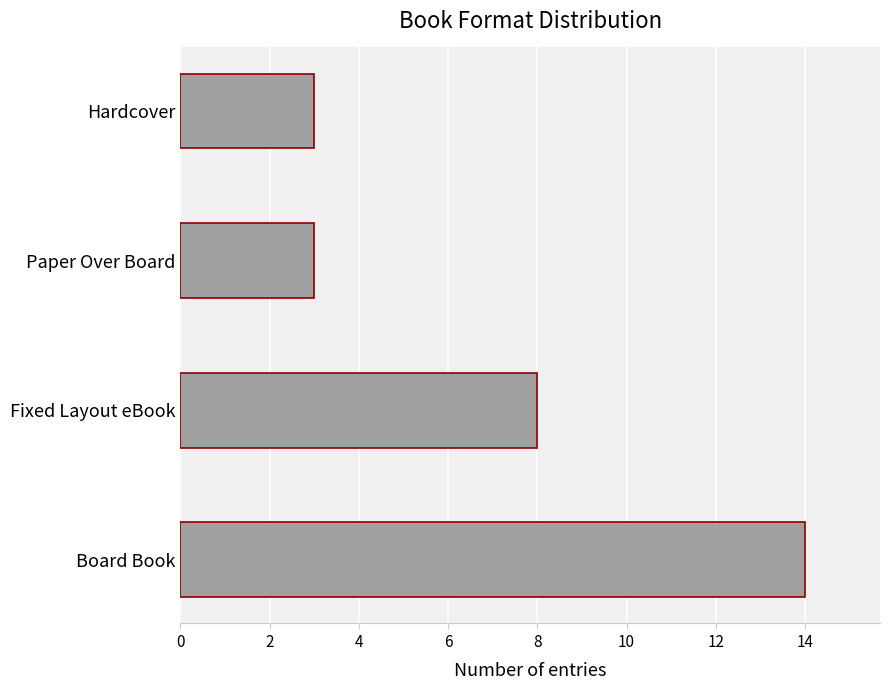

What is the approximate value at Paper Over Board?

3